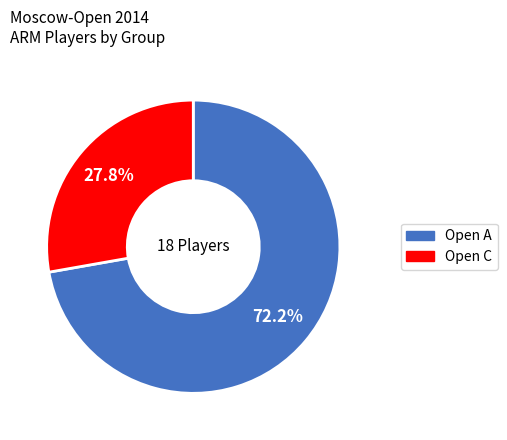

To the nearest percent, what is the difference between the largest and smallest slice percentages?

44%